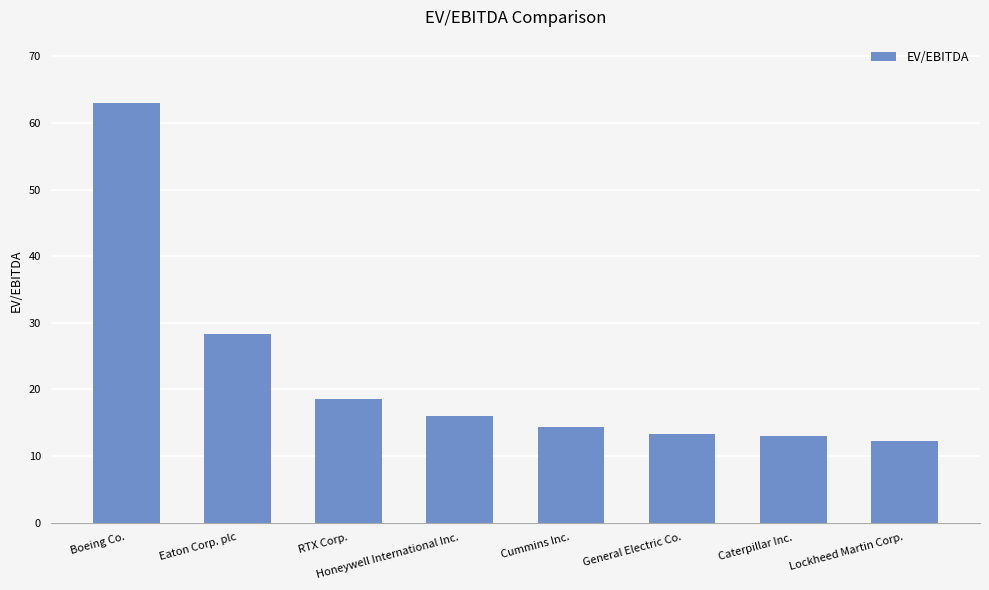

What is the label of the 2nd bar from the left?

Eaton Corp. plc